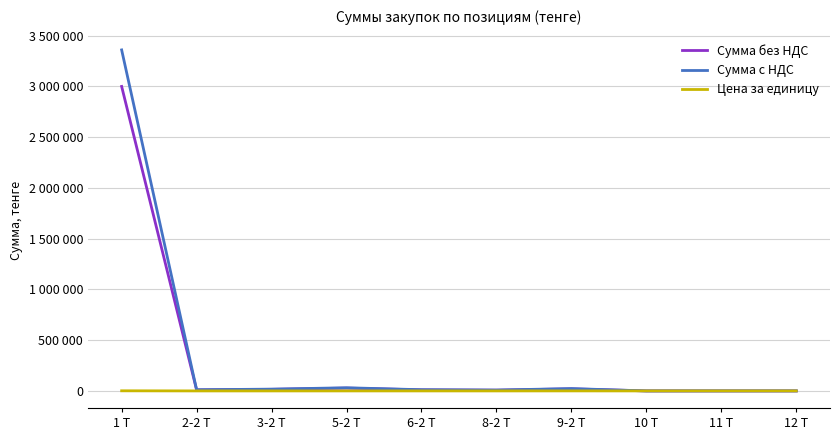

What are all the series names shown in the legend?

Сумма без НДС, Сумма с НДС, Цена за единицу